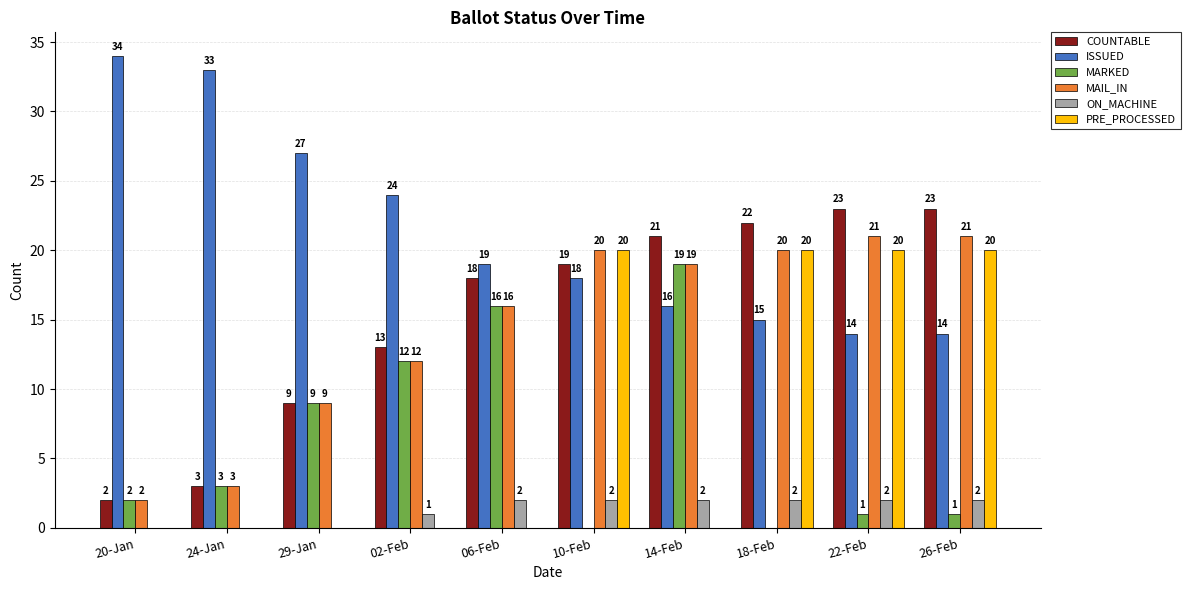

Which series has the largest total across all categories?

ISSUED